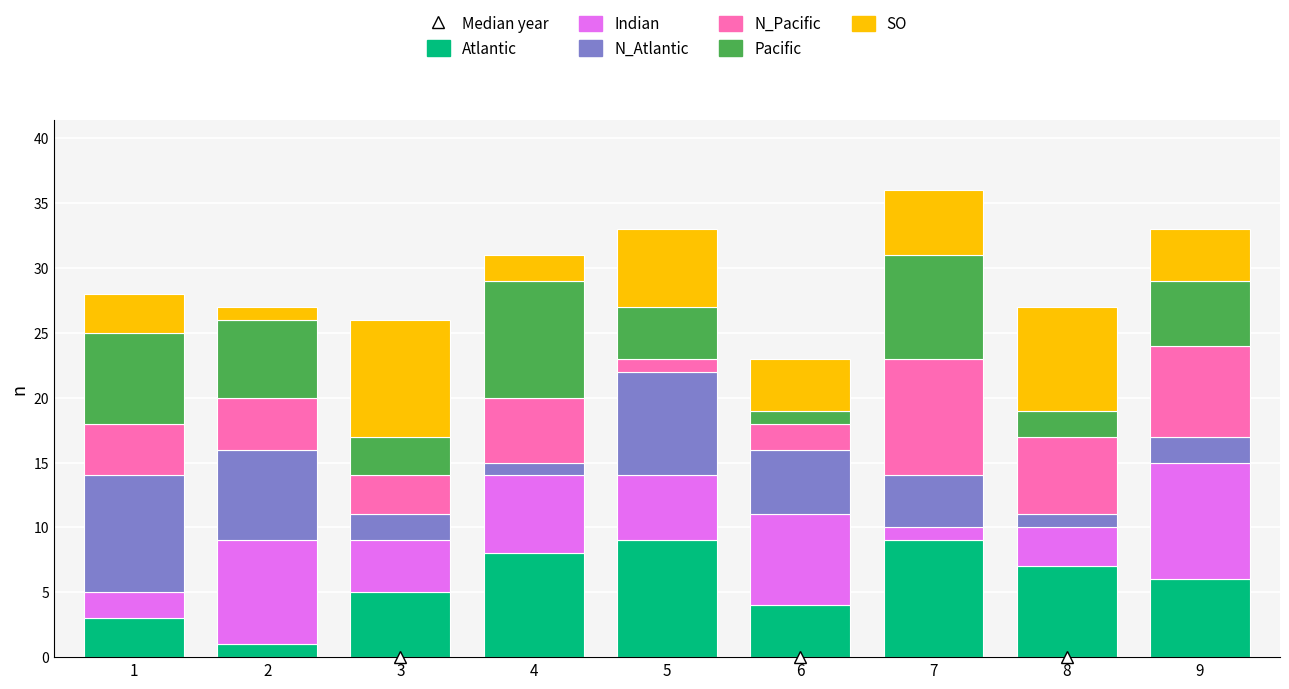

What is the maximum value for Atlantic?

9